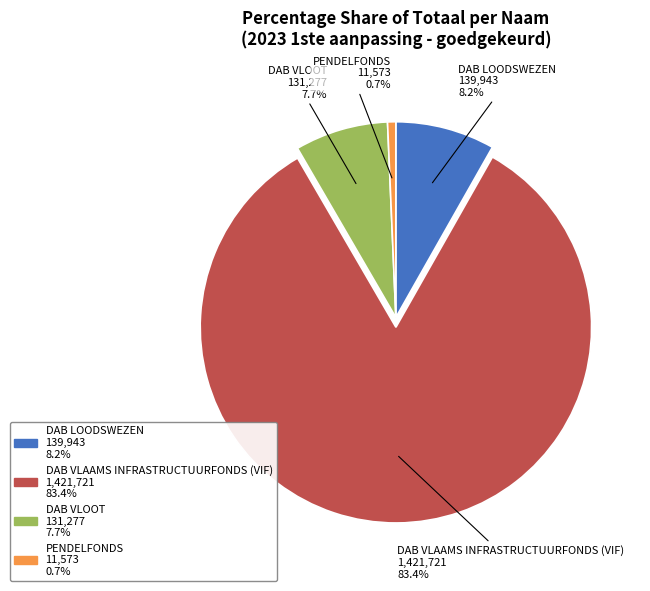

To the nearest percent, what is the combined percentage of PENDELFONDS and DAB VLAAMS INFRASTRUCTUURFONDS (VIF)?

84%